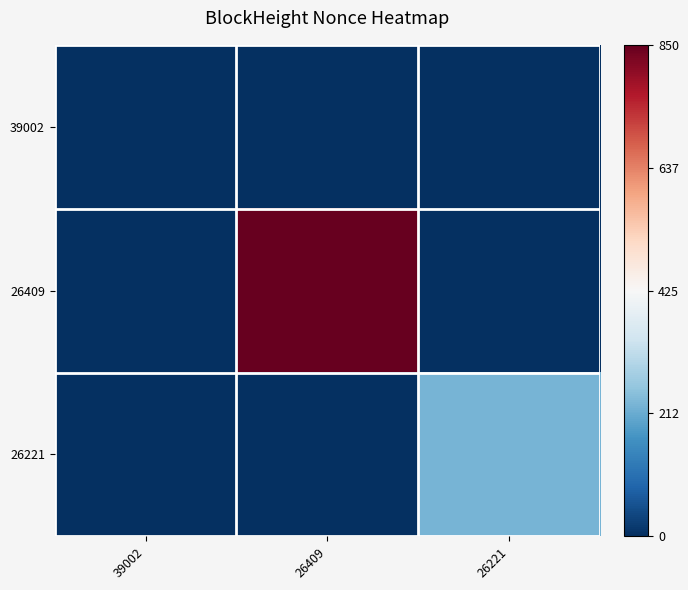

Which series changed the most between 39002 and 26409?

26409